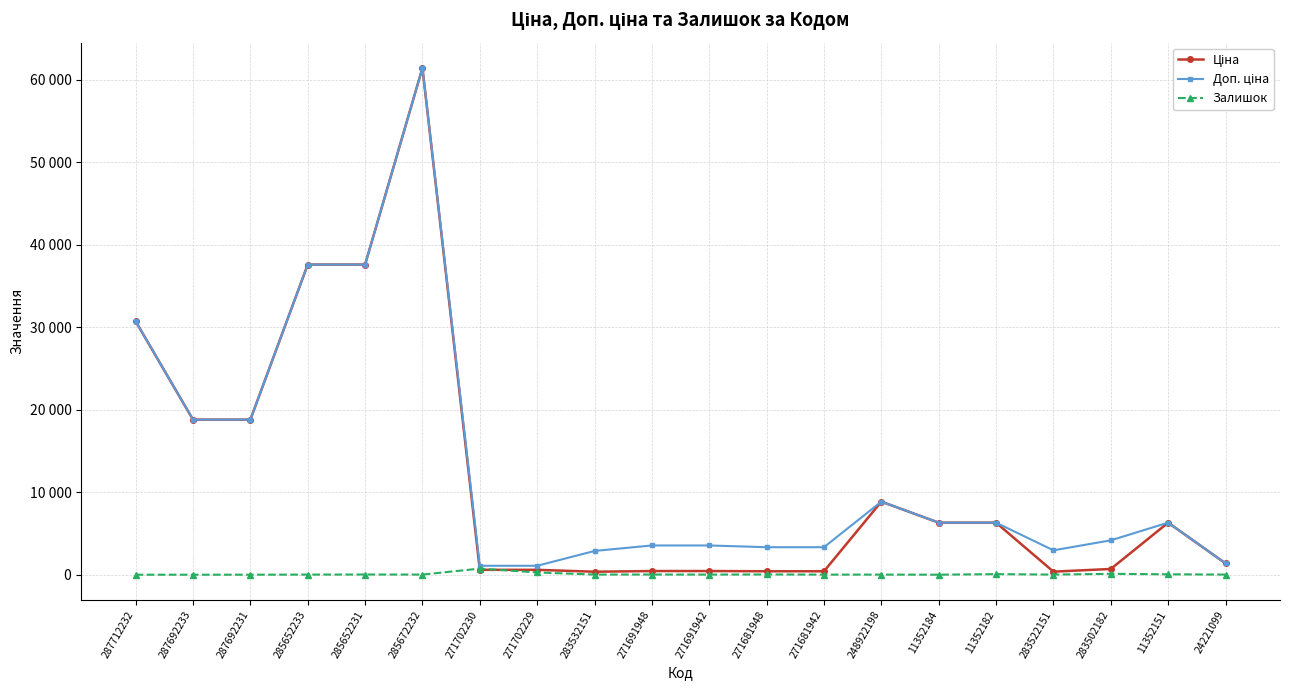

List the labels in order of Залишок value, smallest first.

287712232, 287692233, 287692231, 11352184, 271681942, 248922198, 285652233, 271691942, 283532151, 283522151, 285672232, 24221099, 271691948, 285652231, 271681948, 11352151, 11352182, 283502182, 271702229, 271702230